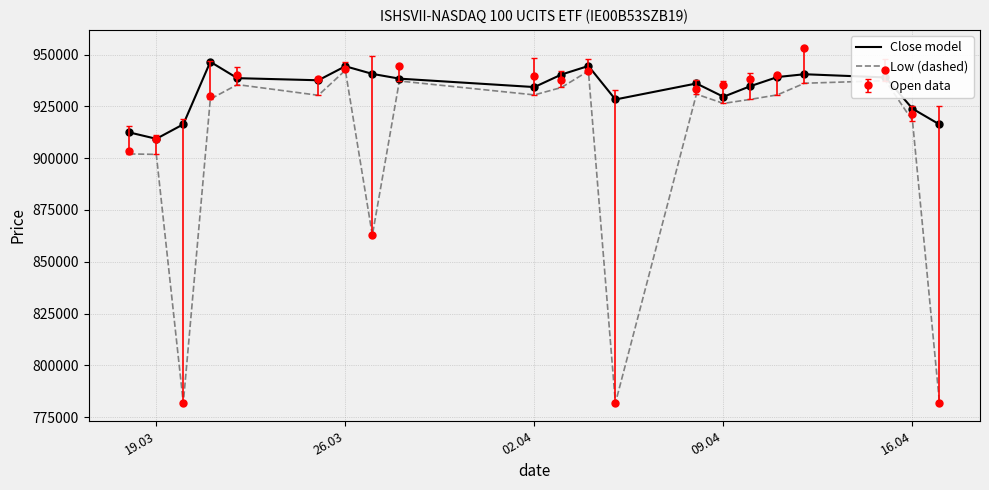

What is the maximum value shown in the chart?

953046